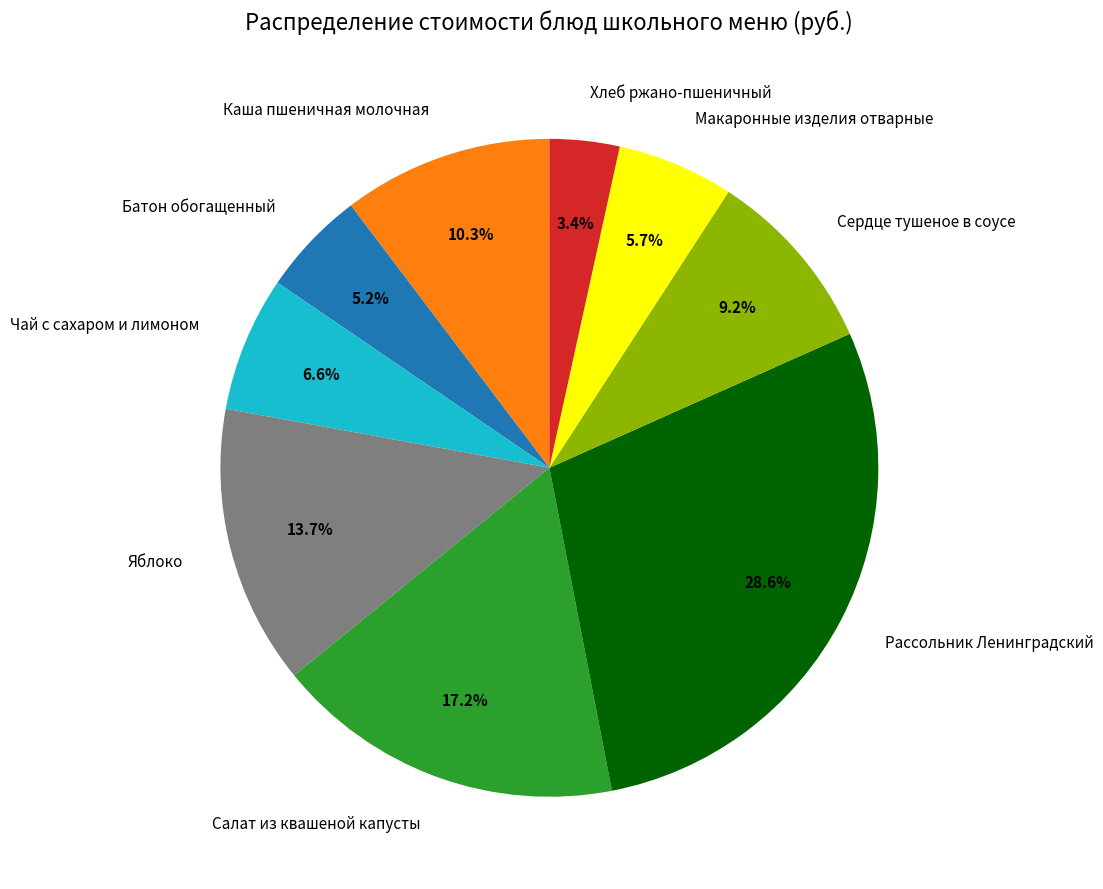

Which category has the biggest portion of the pie?

Рассольник Ленинградский